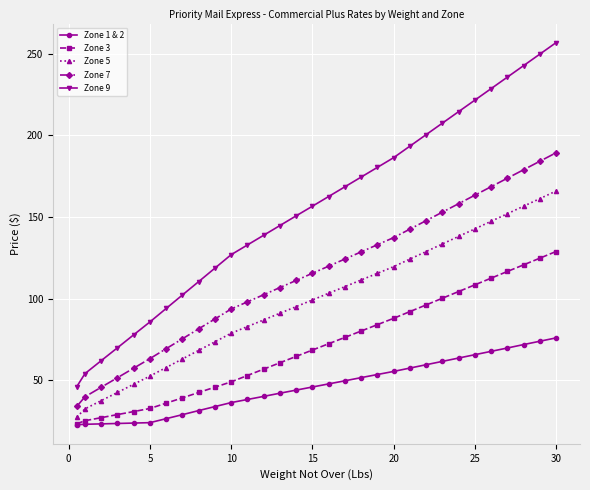

At how many categories does at least one series exceed 83?

26